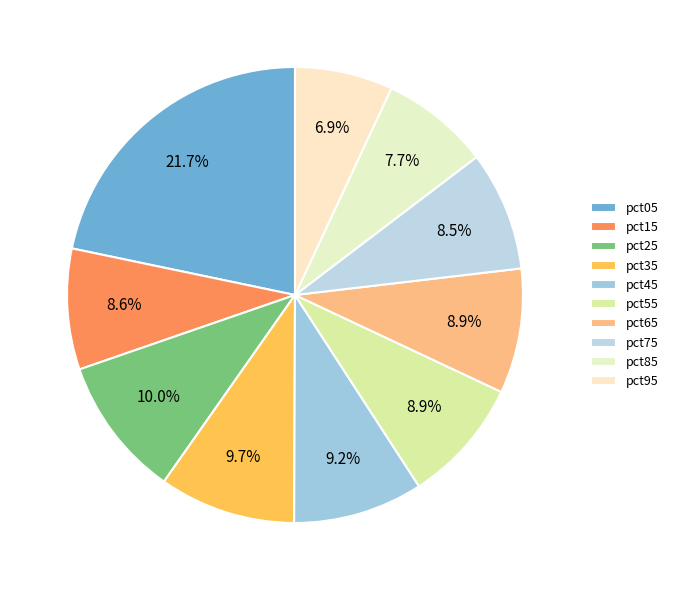

Count the number of slices in the pie.

10